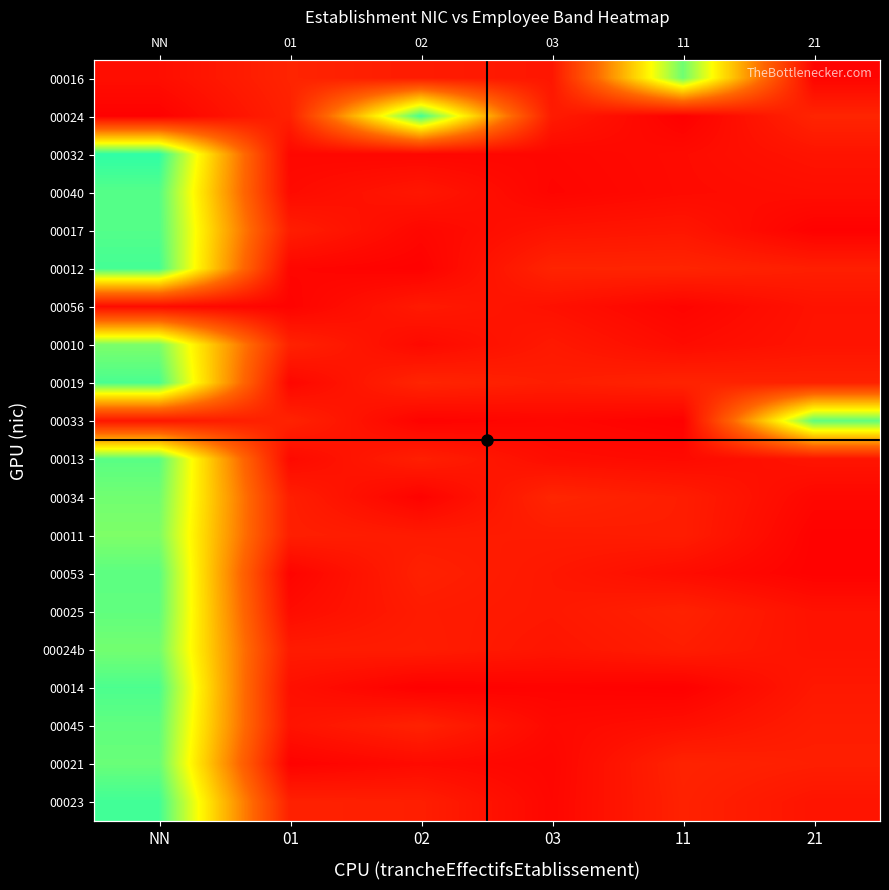

At how many categories does at least one series exceed 0?

6